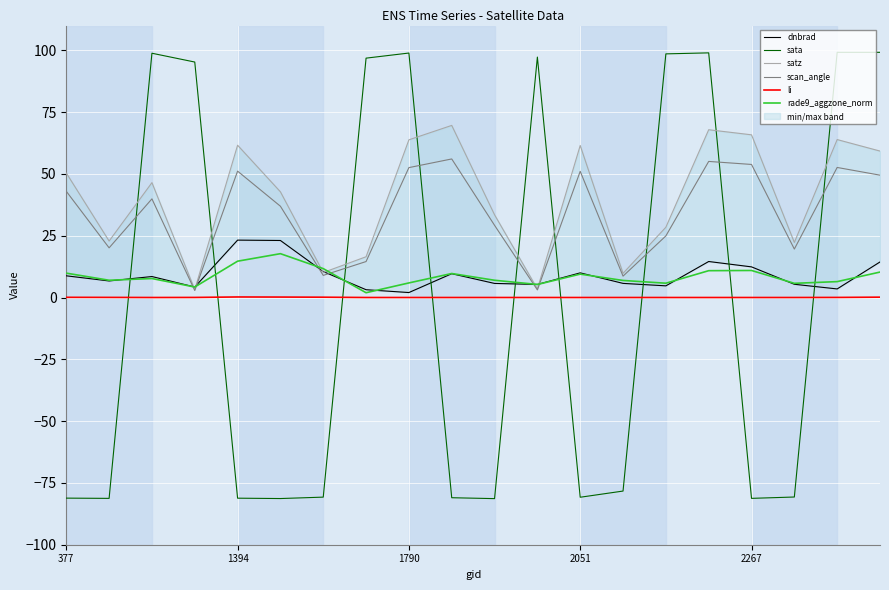

At 19, list the series in order from smallest to largest.

li, rade9_aggzone_norm, dnbrad, scan_angle, satz, sata